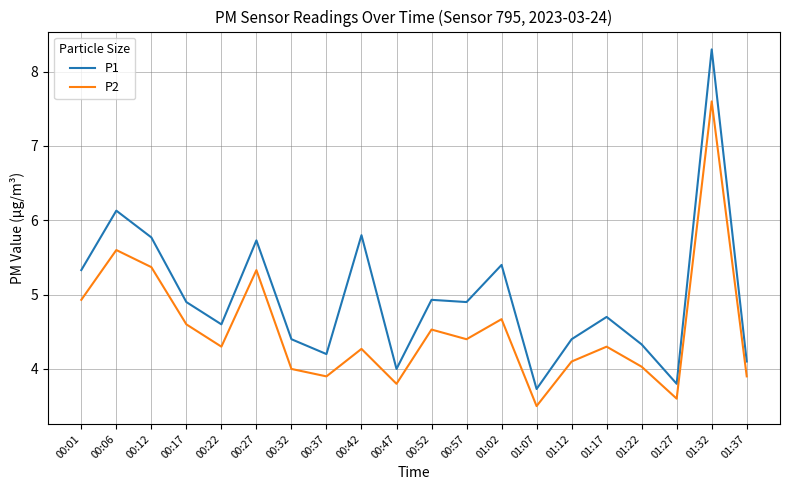

List the series in order of their peak value, highest first.

P1, P2